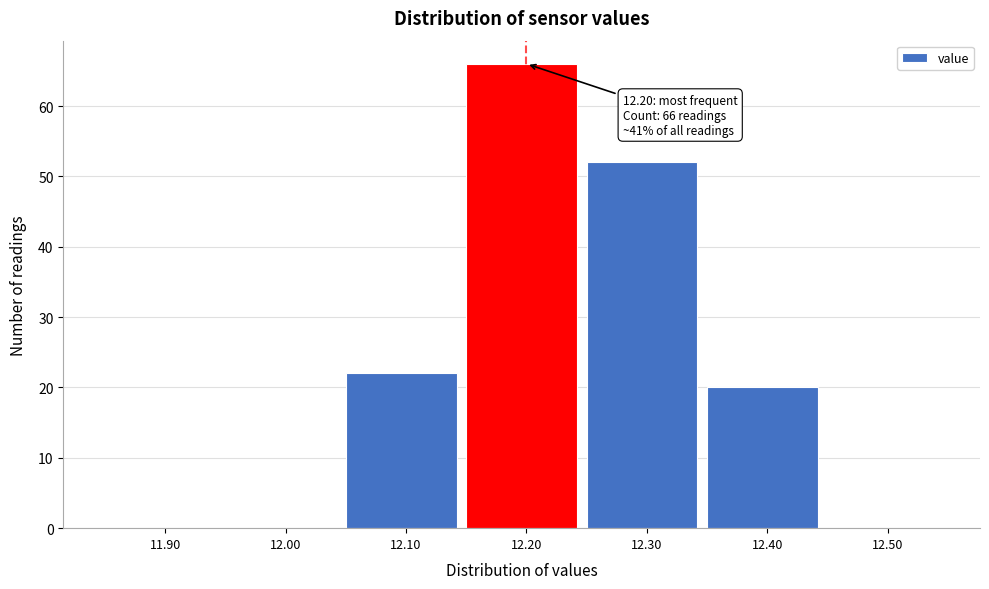

Over which range of the x-axis is the bar tallest?

12.15 to 12.25